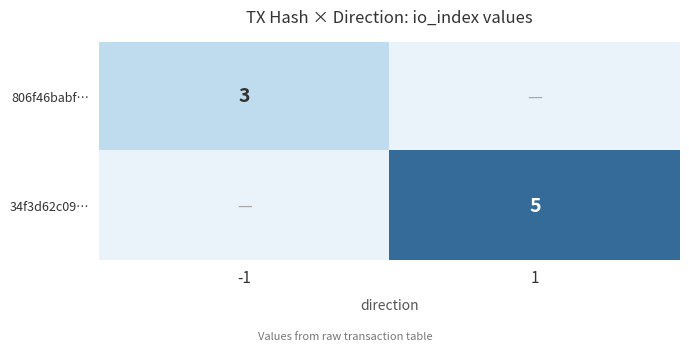

How many series are shown in this chart?

2